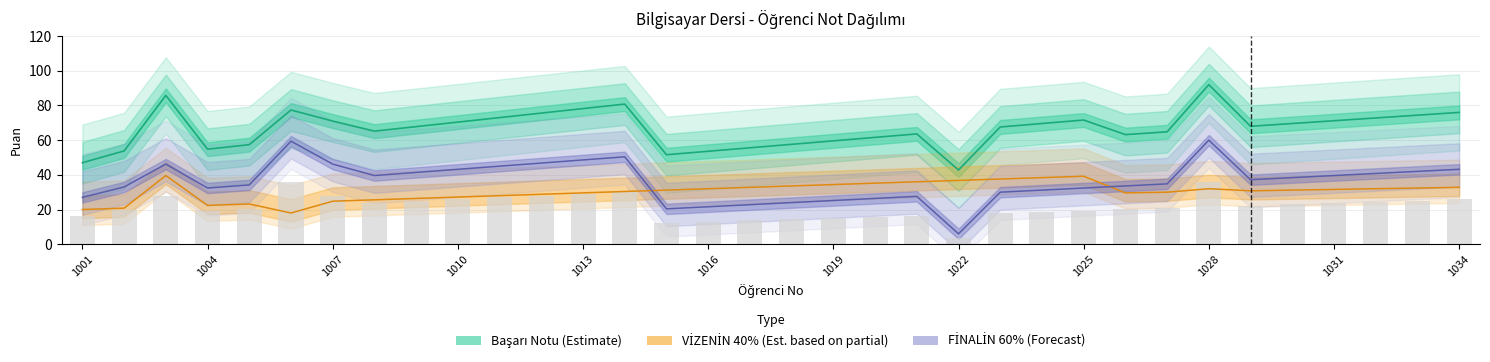

The value of VİZENİN 40% at 1024 is 52.1. True or false?

False